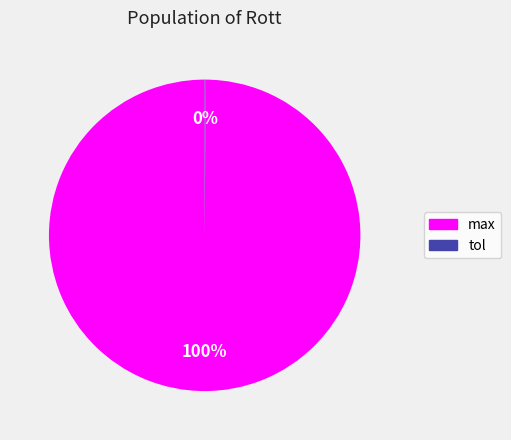

The max slice represents 100% of the pie. True or false?

True